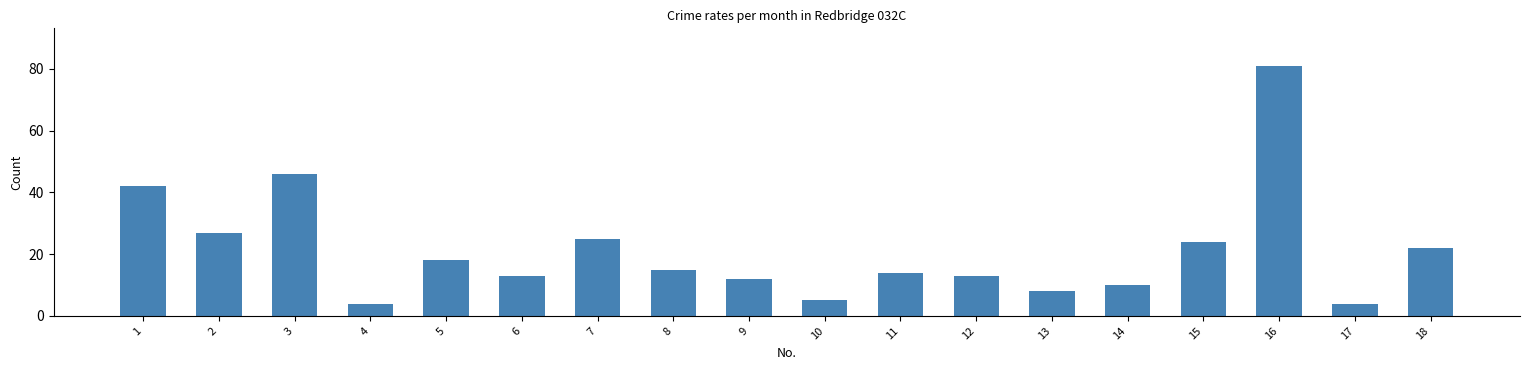

What is the ratio of the value at 12 to the value at 8?

0.9